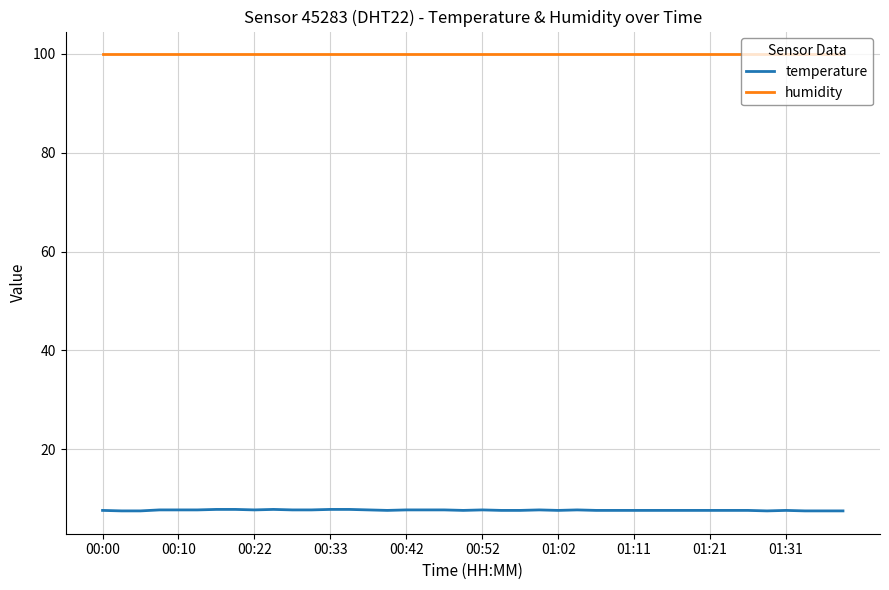

Which series has the largest range (max minus min)?

temperature